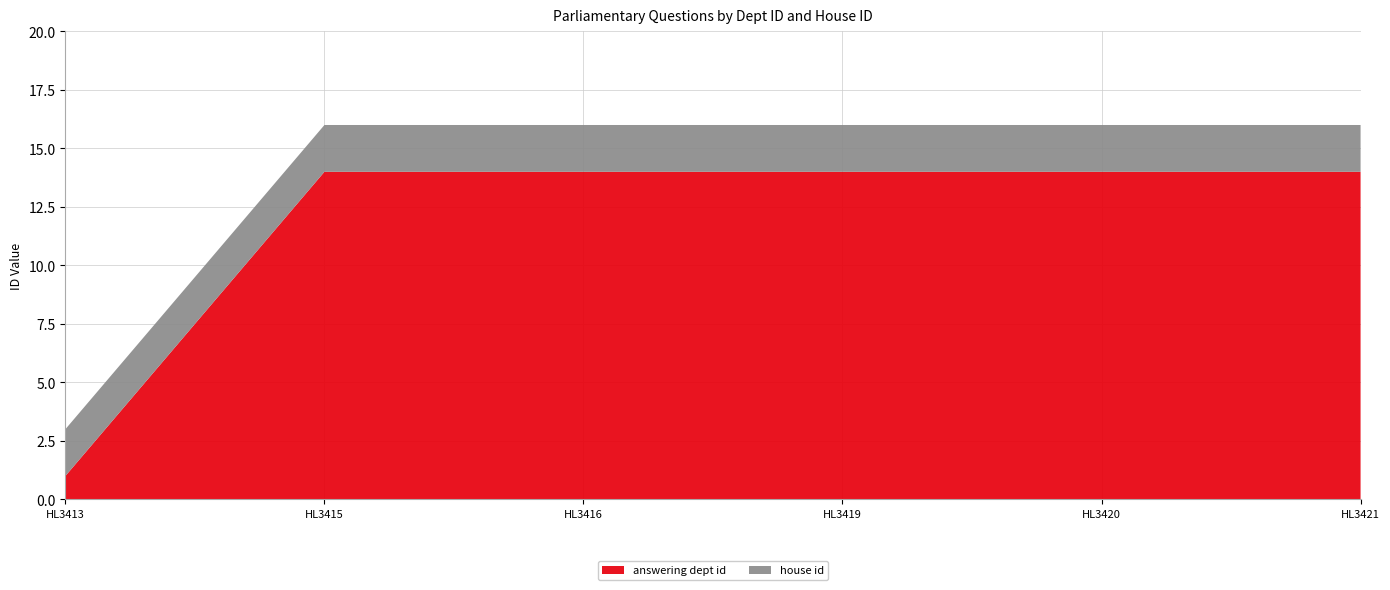

Reading left to right, transcribe all the data shown in this chart.

answering dept id: 1	14	14	14	14	14
house id: 2	2	2	2	2	2